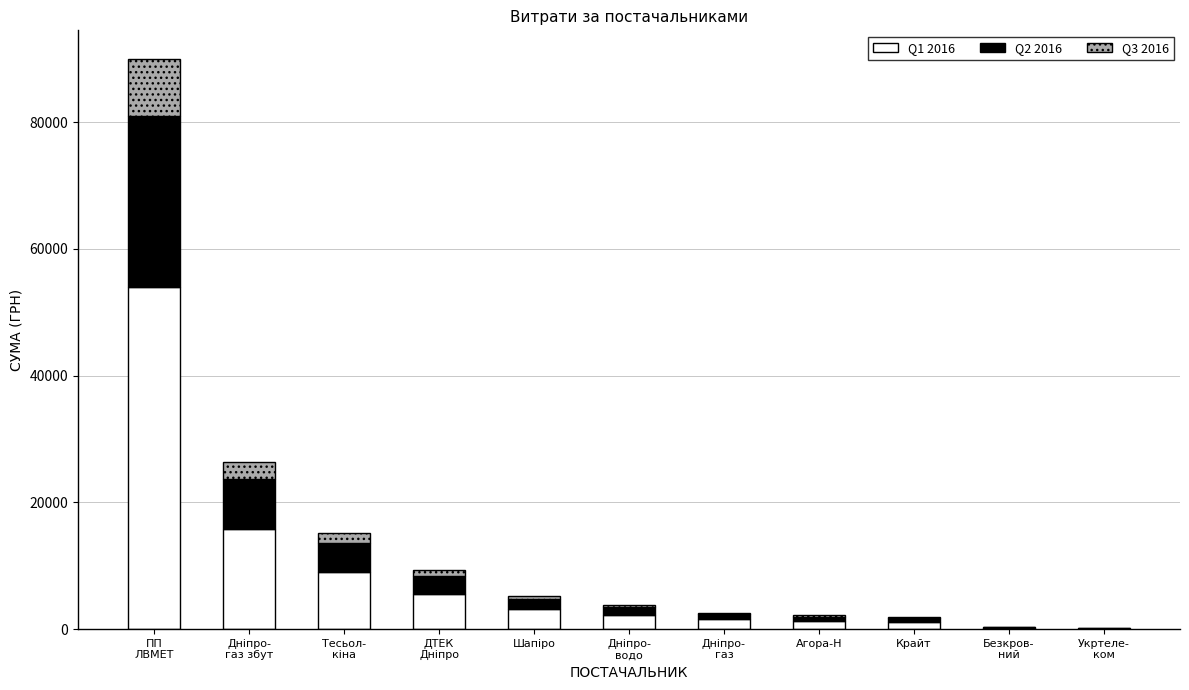

The value of Q1 2016 at Шапіро is 3129.4. True or false?

True